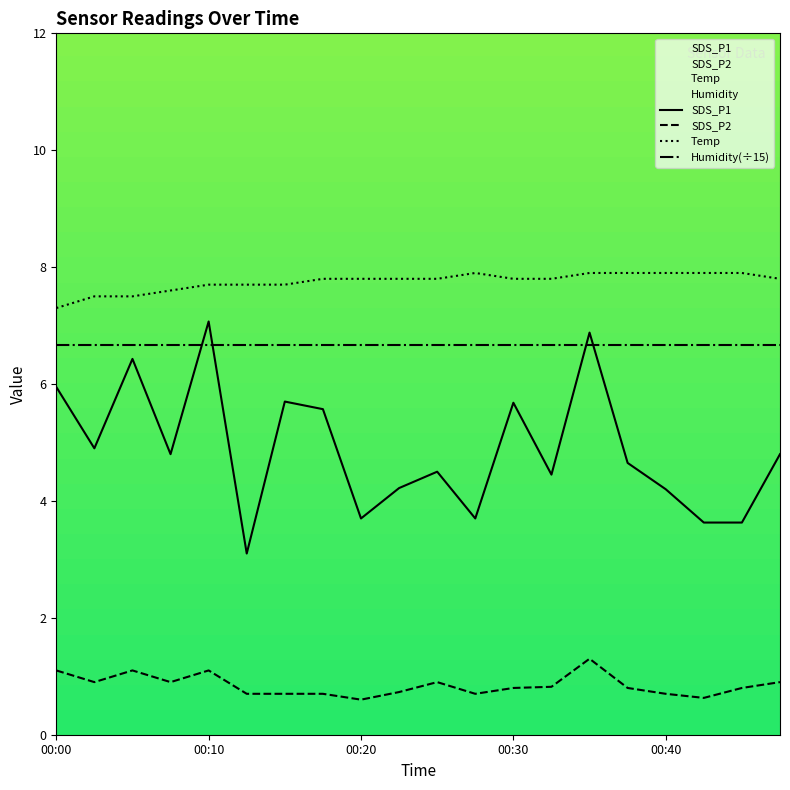

What is the difference between the highest and lowest values at 00:35?

6.6